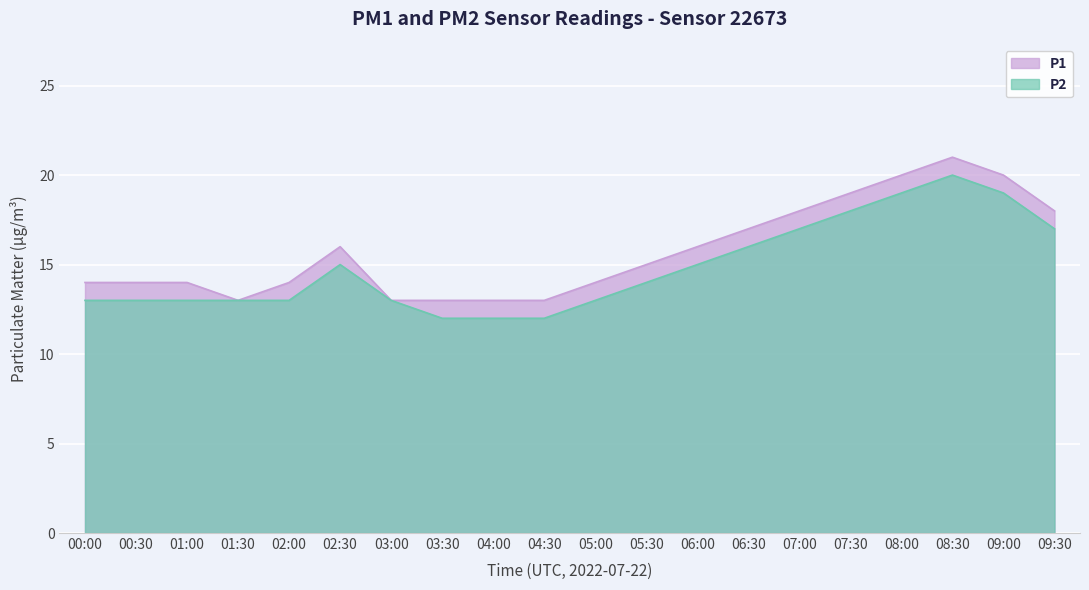

Between 08:00 and 04:00, which is larger?

08:00